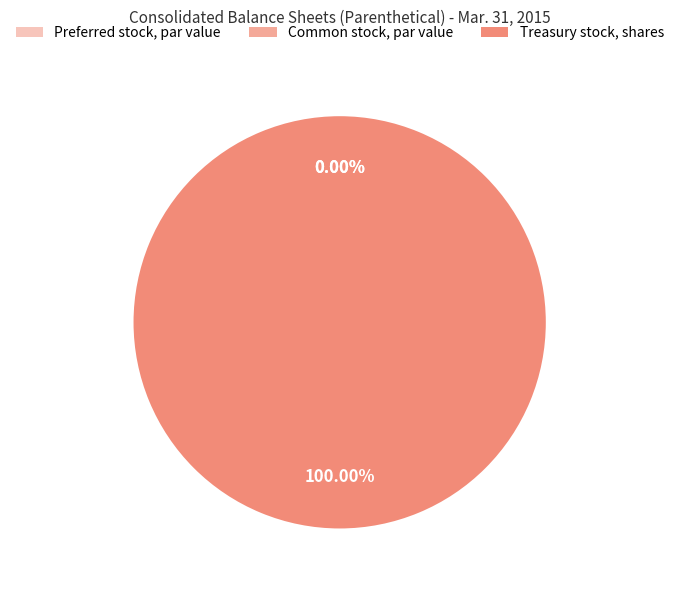

Which category has the biggest portion of the pie?

Treasury stock, shares